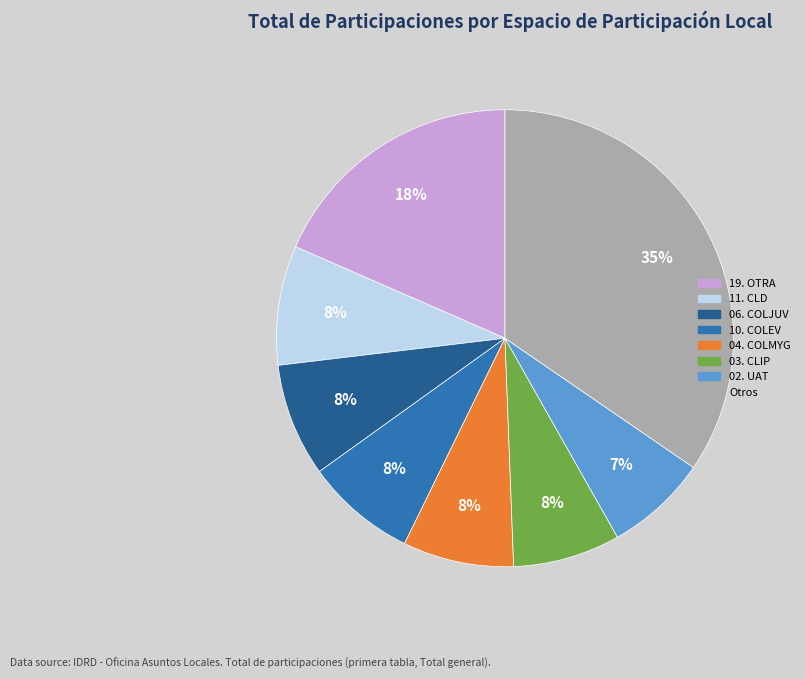

Is there a majority slice in this chart?

No